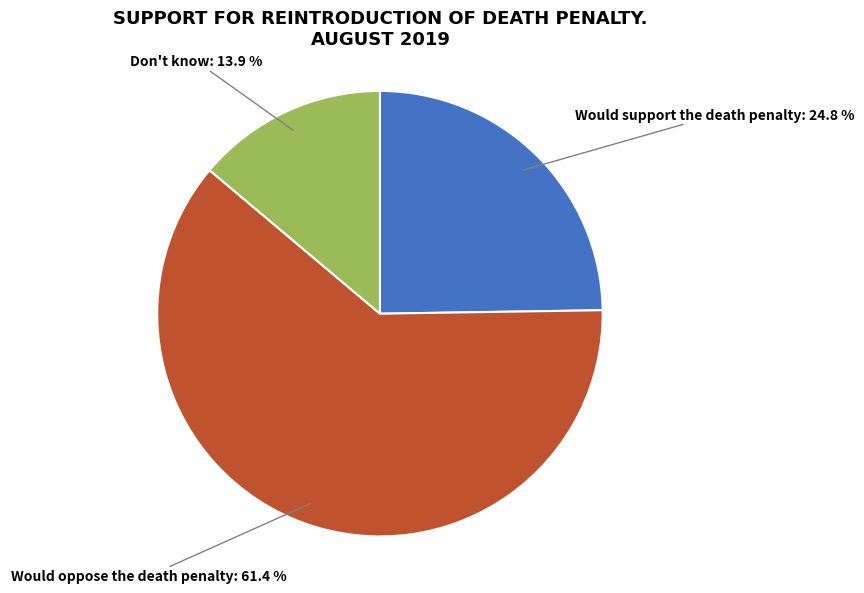

Do Would oppose the death penalty and Don't know together represent more than half of the pie?

Yes